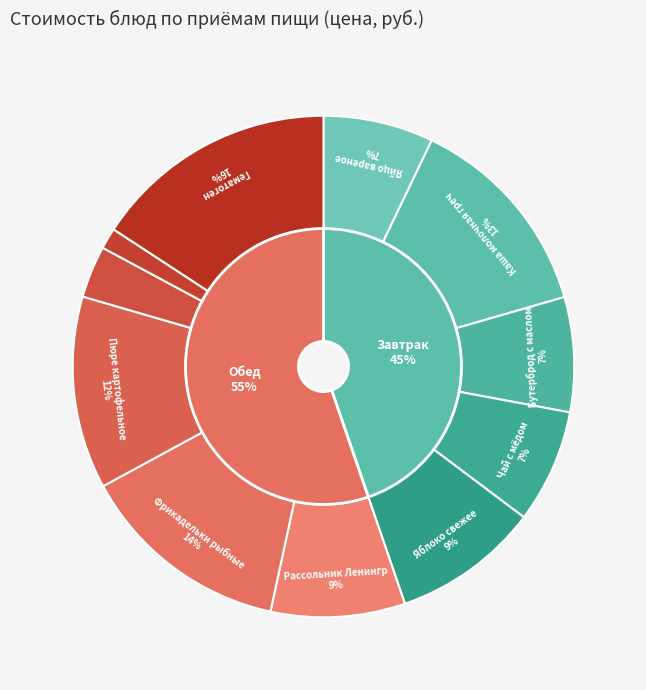

How many slices are in this pie chart?

11